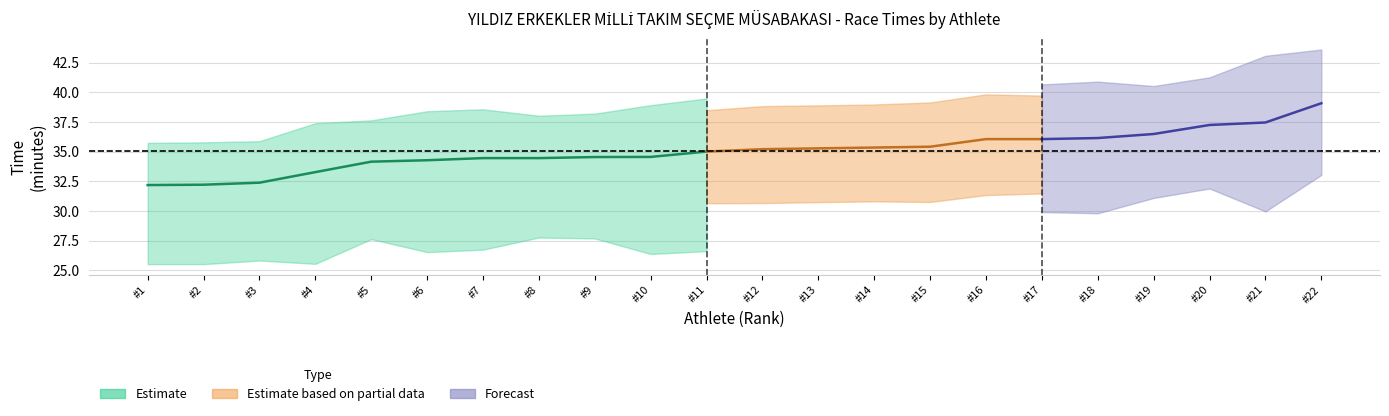

How many data points does each series have?

22